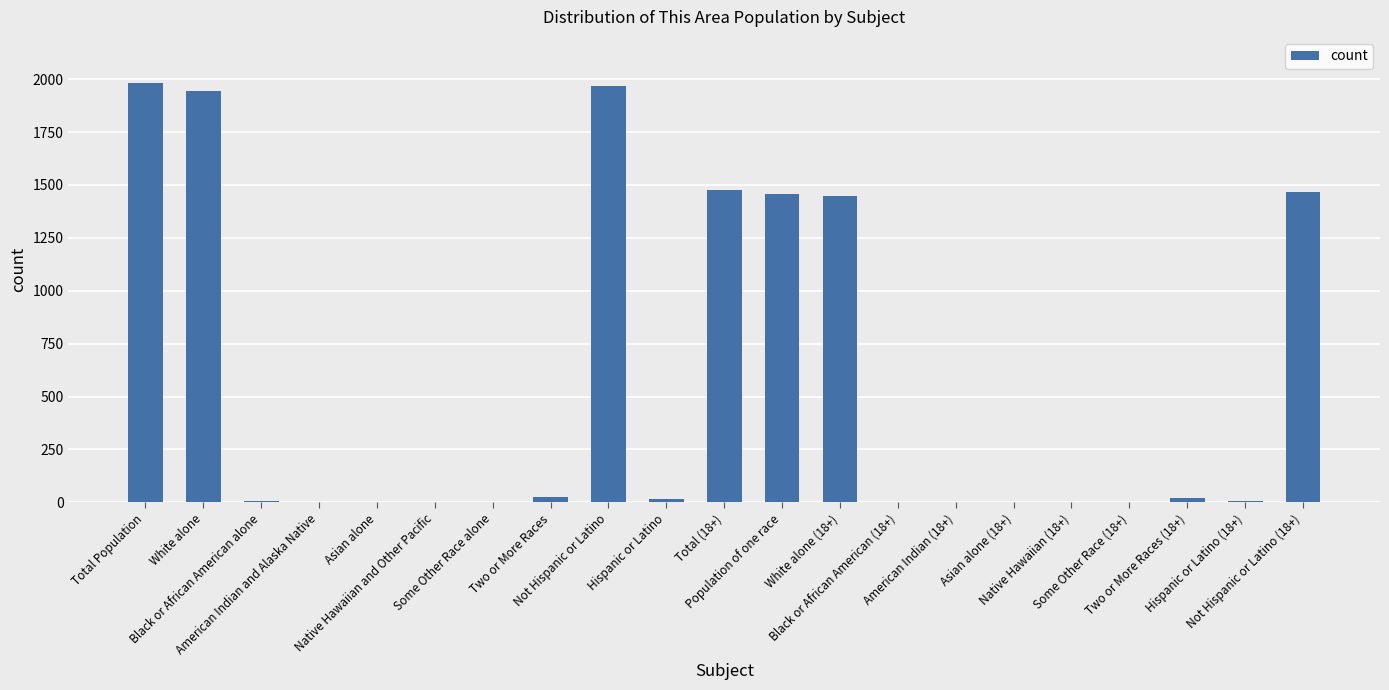

Is it true that the value at Black or African American (18+) is 1?

True